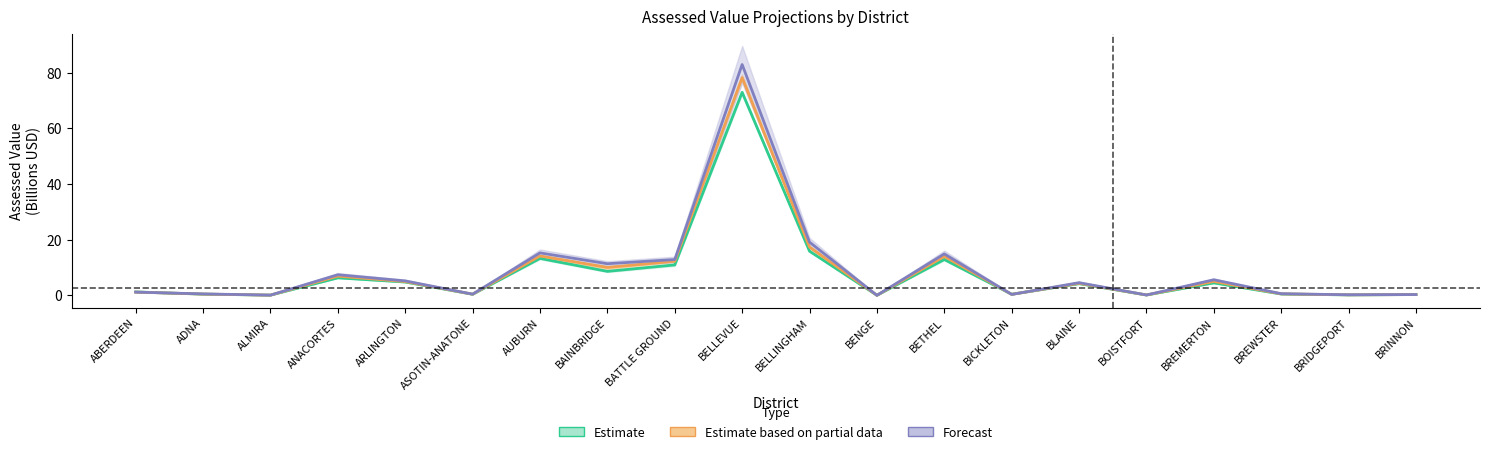

How many data points in CY2020 AV (Proj) are above 4?

10